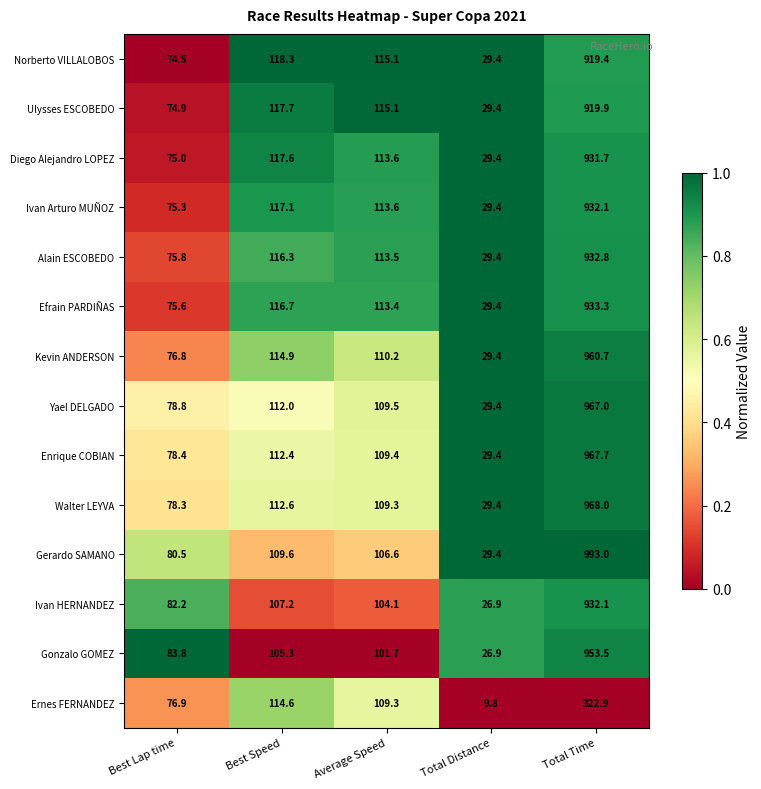

What is the minimum value shown in the chart?

9.8